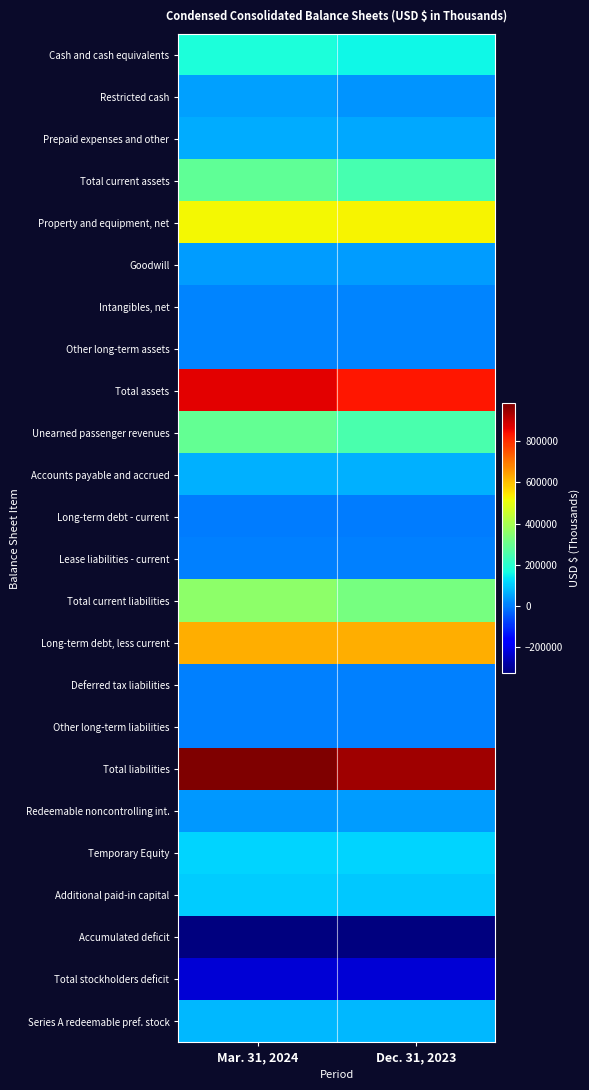

Which has a higher value, Mar. 31, 2024 or Dec. 31, 2023?

Mar. 31, 2024